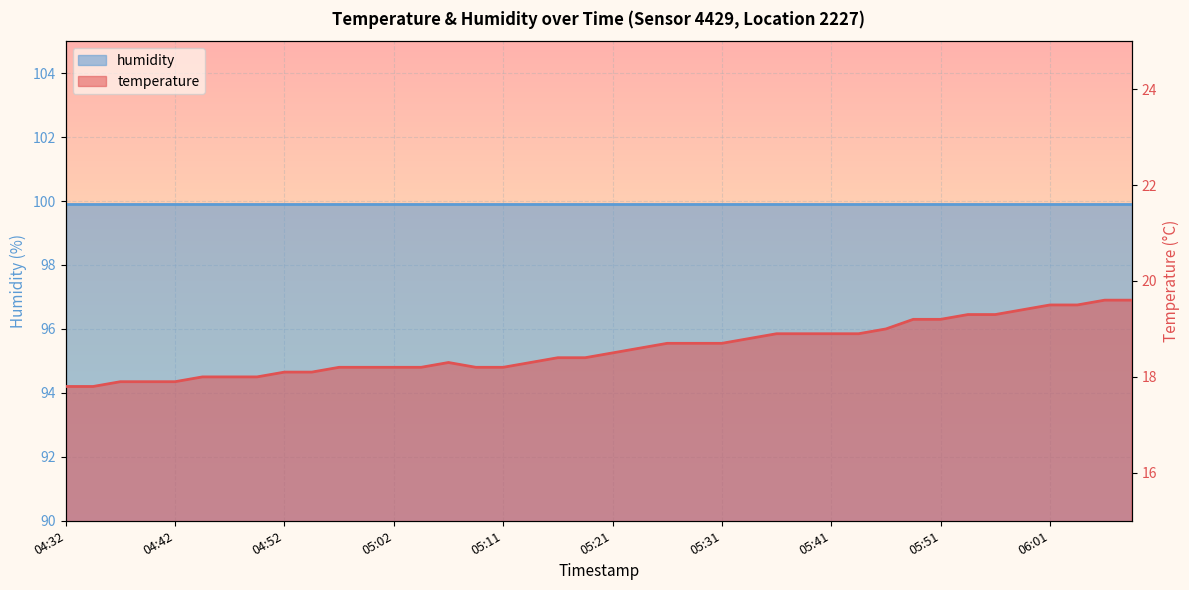

The chart shows a value of 18.9 at 05:36. True or false?

True